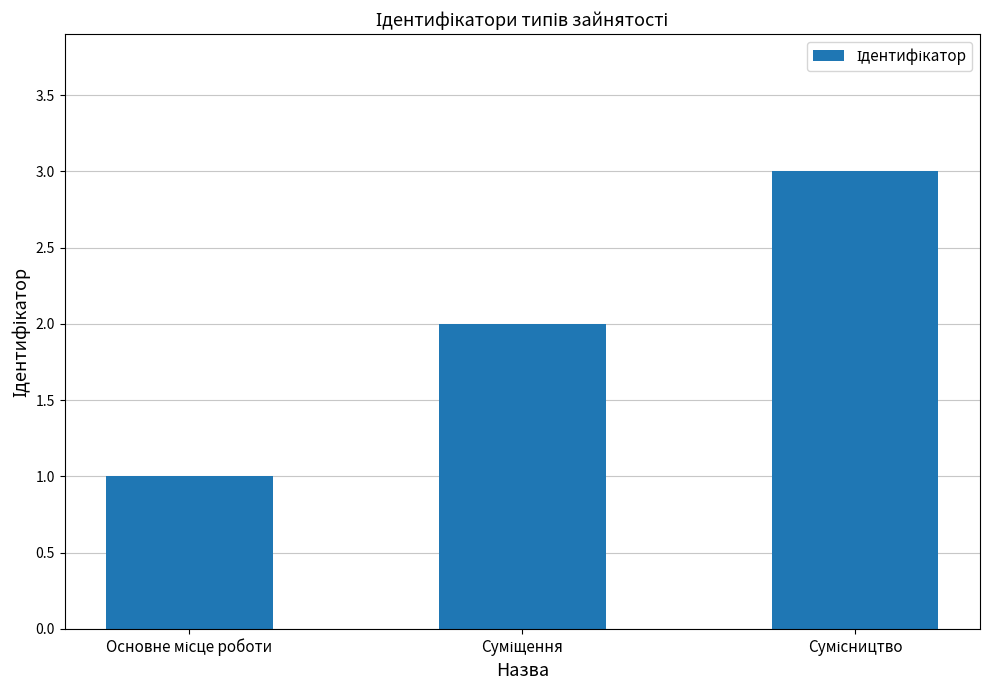

What is the sum of all values?

6